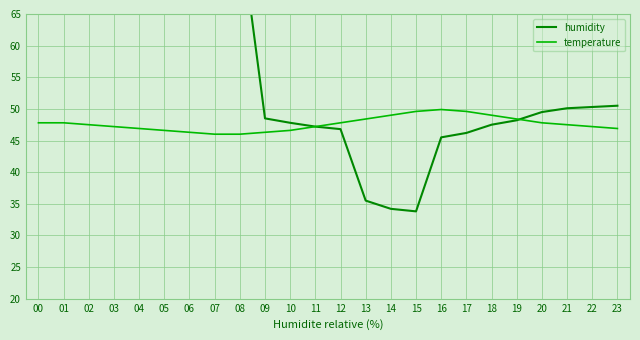

Where is humidity nearest to the value 57?

23